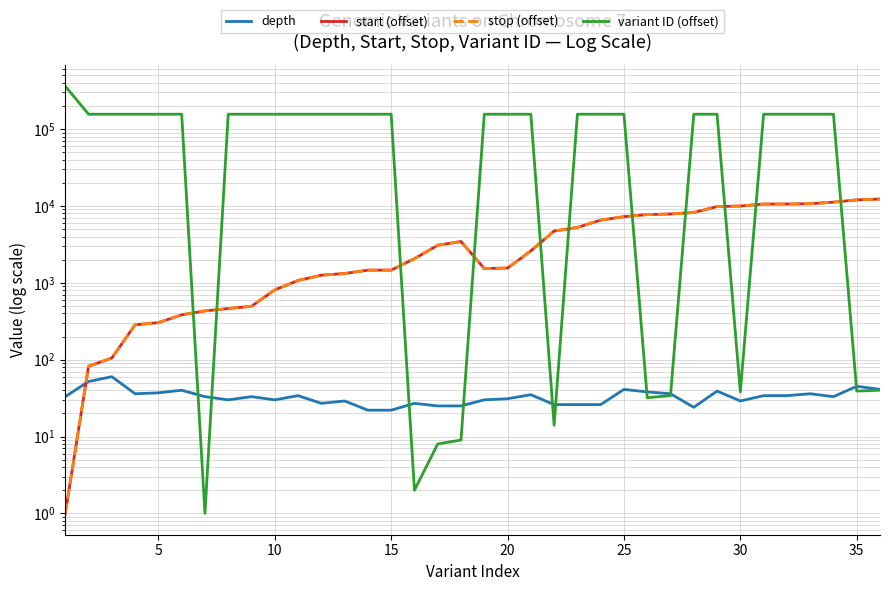

Which series has the largest total across all categories?

variant ID (offset)